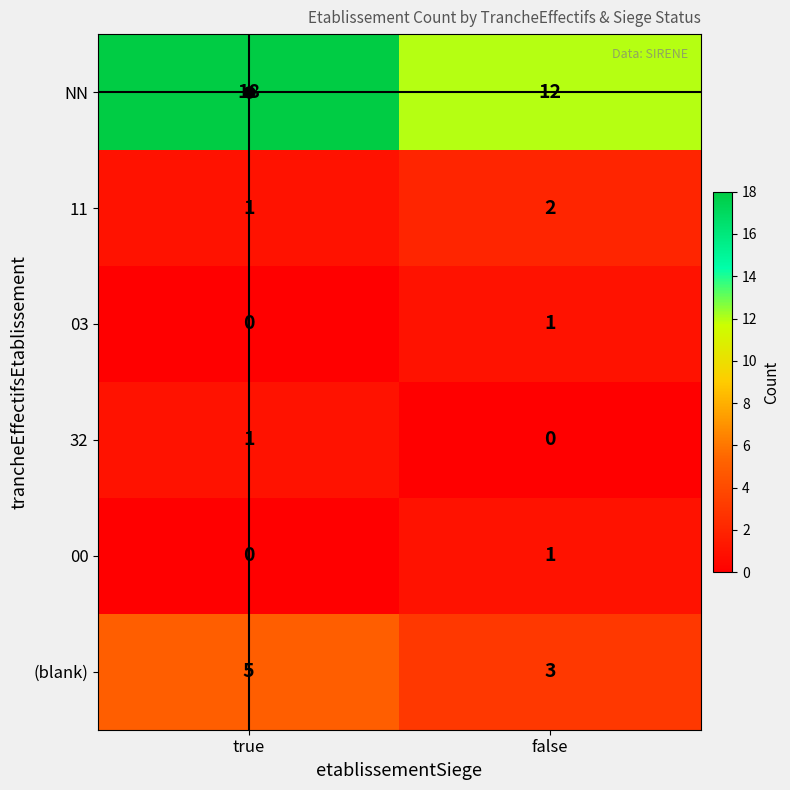

The value of 32 at false is 0. True or false?

True